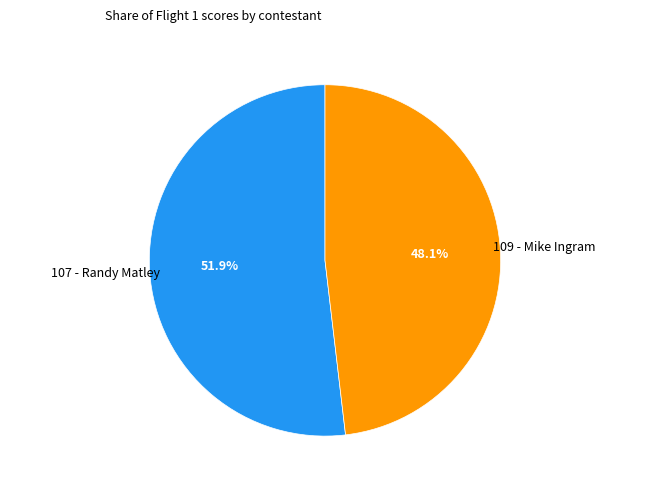

Rank the categories by value from lowest to highest.

109, 107